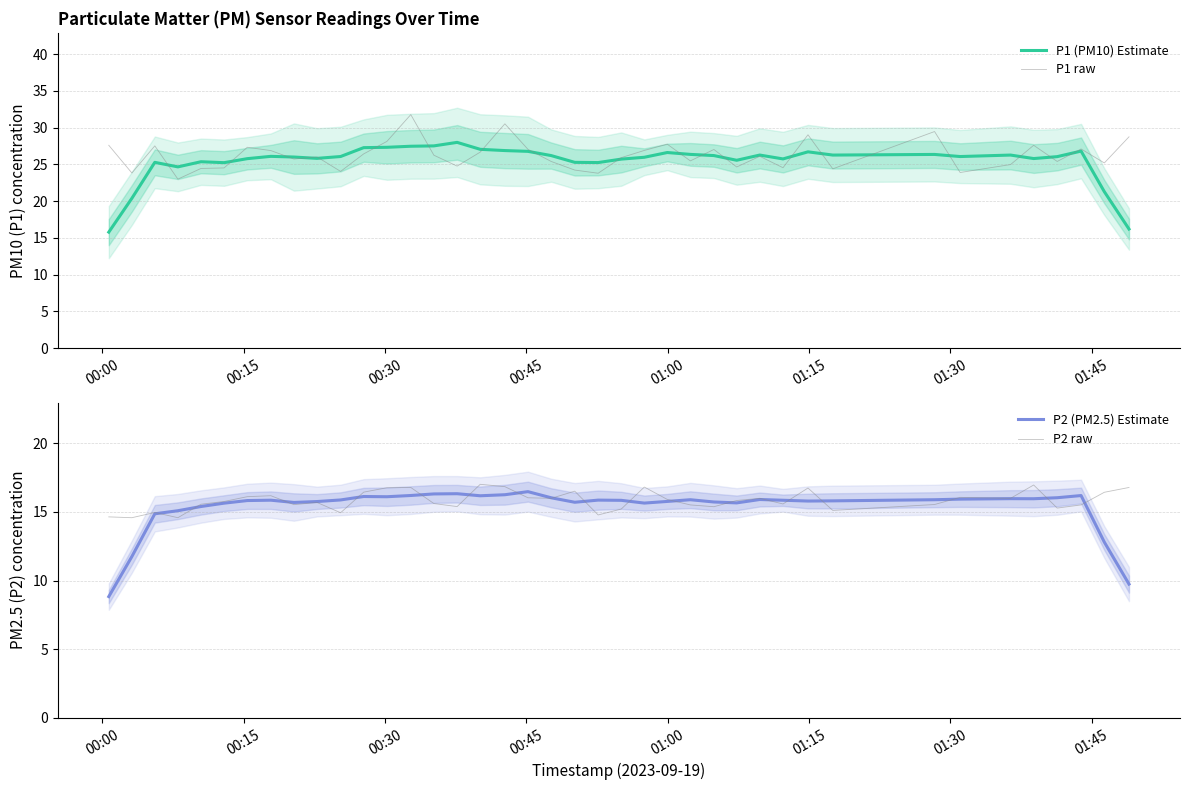

What is the maximum value for P1 (PM10) Estimate?

28.0